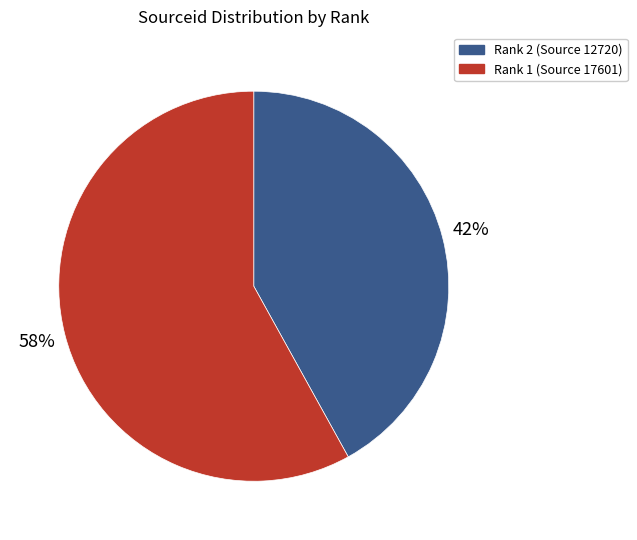

Which slice is the smallest?

Rank 2